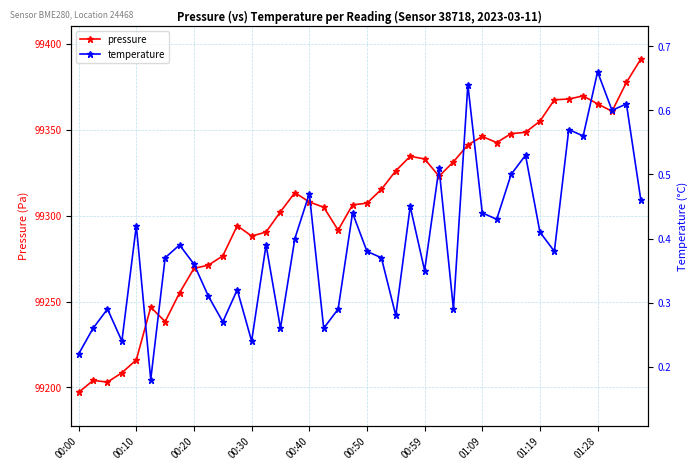

True or false: temperature and pressure intersect in this chart.

False